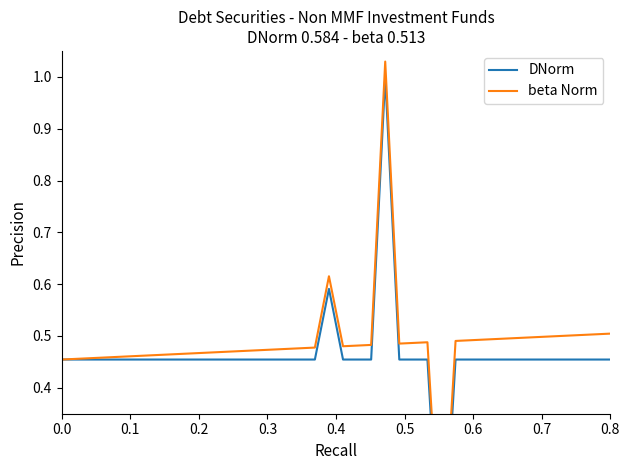

Which series has the largest total across all categories?

beta Norm